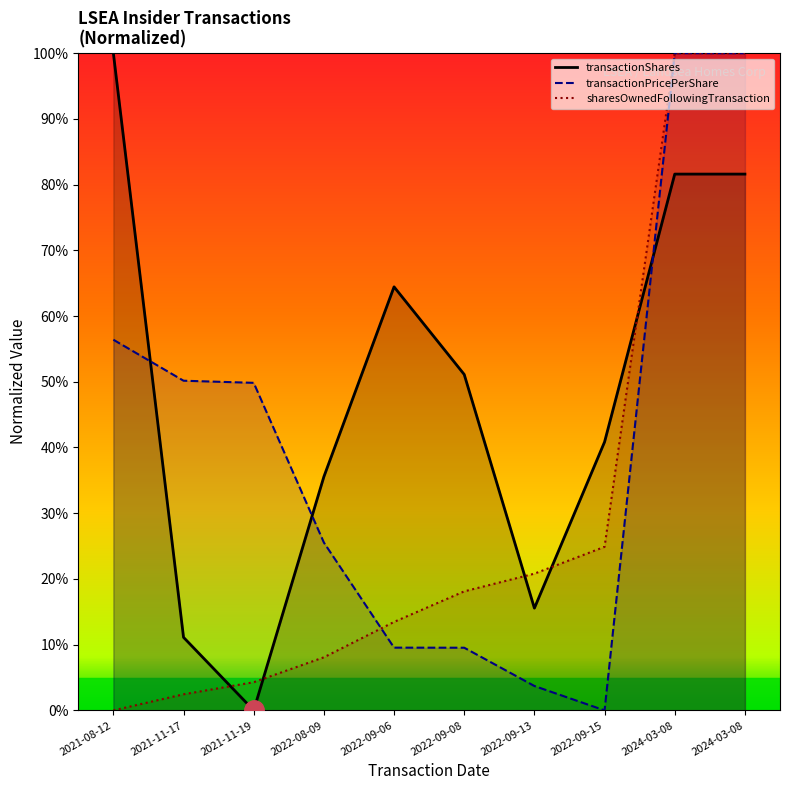

How many intersections are there between transactionPricePerShare and transactionShares?

3